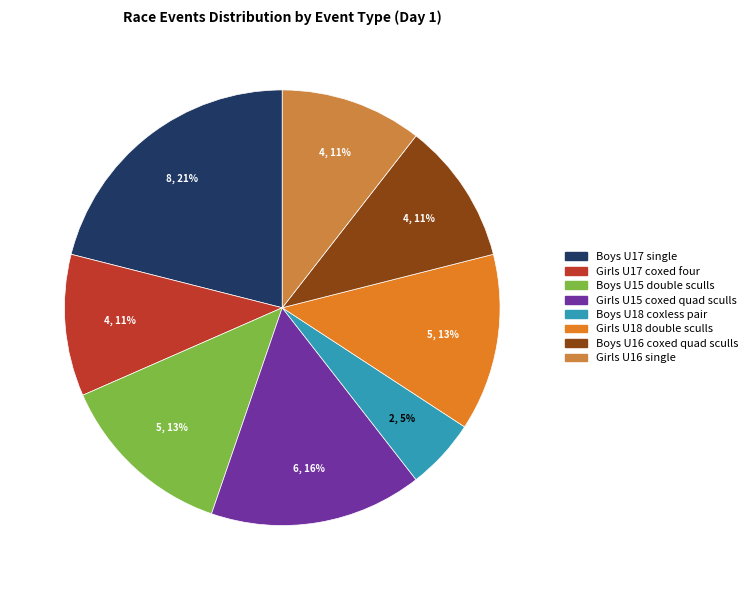

What is the change in value from Boys U17 single to Boys U15 double sculls?

-3